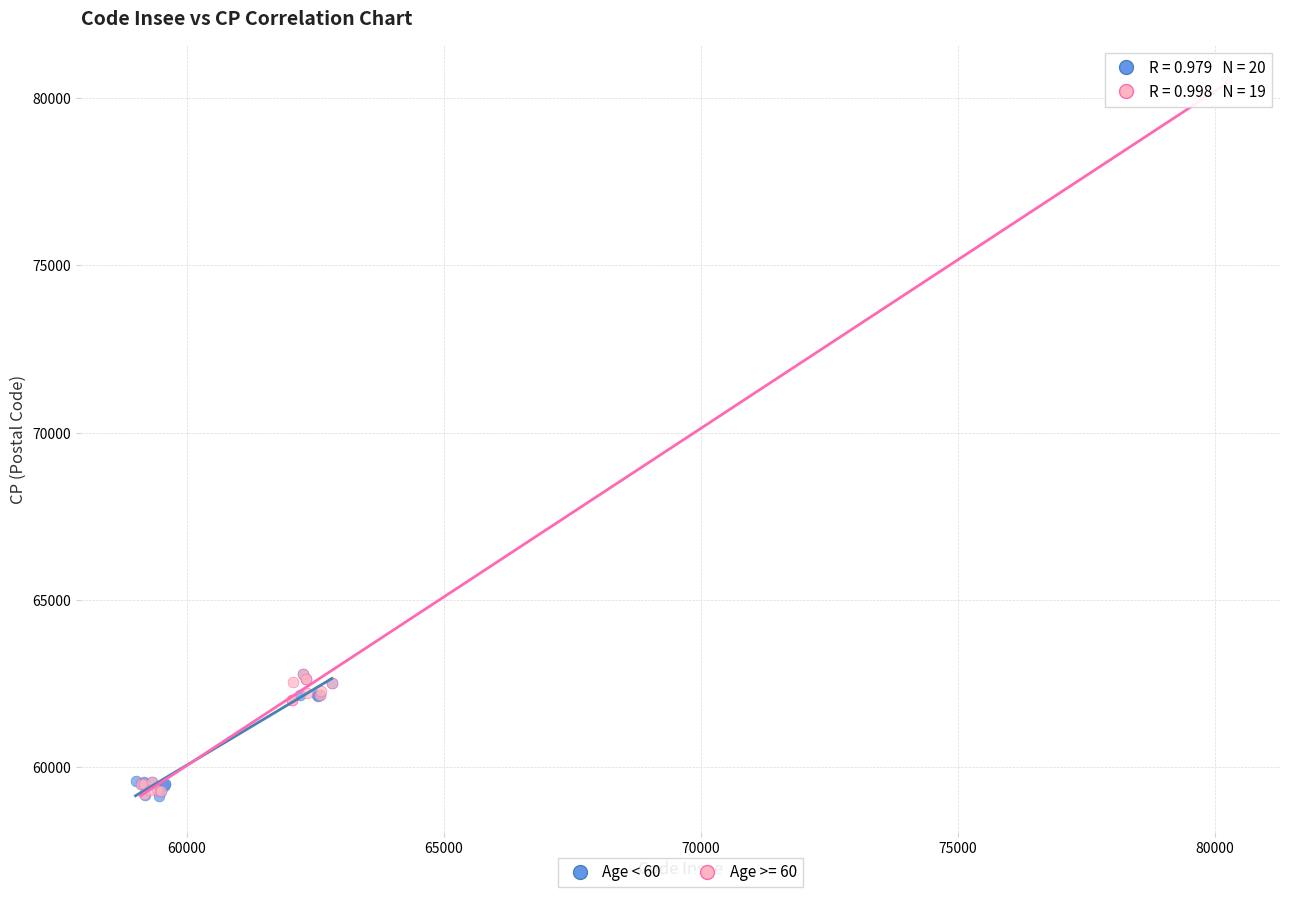

Which series reaches the maximum Y coordinate?

Age >= 60